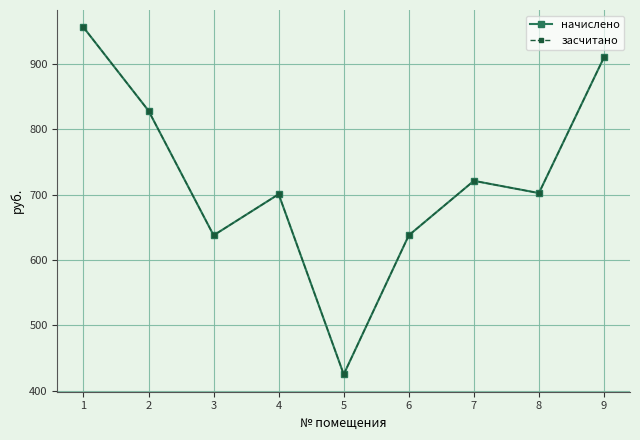

True or false: засчитано and начислено cross at least once.

False